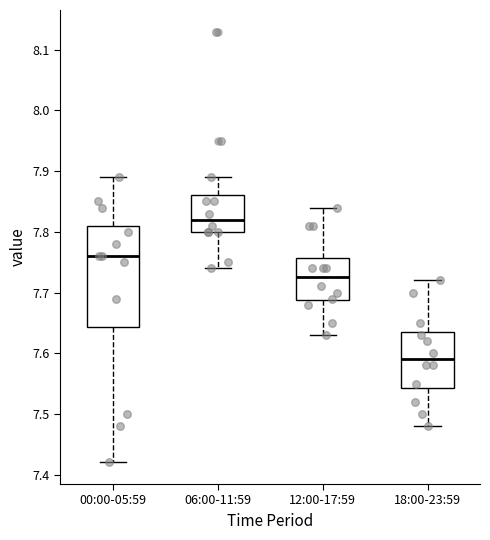

Reading left to right, read every box against the y-axis: the position of its median line, the range the box covers, and the ends of its whiskers. The values are not printed on the chart, so give them approximately, as read against the axis.

00:00-05:59: median 7.76, box 7.64 to 7.81, whiskers 7.42 to 7.89
06:00-11:59: median 7.82, box 7.80 to 7.86, whiskers 7.74 to 7.89
12:00-17:59: median 7.73, box 7.69 to 7.76, whiskers 7.63 to 7.84
18:00-23:59: median 7.59, box 7.54 to 7.64, whiskers 7.48 to 7.72